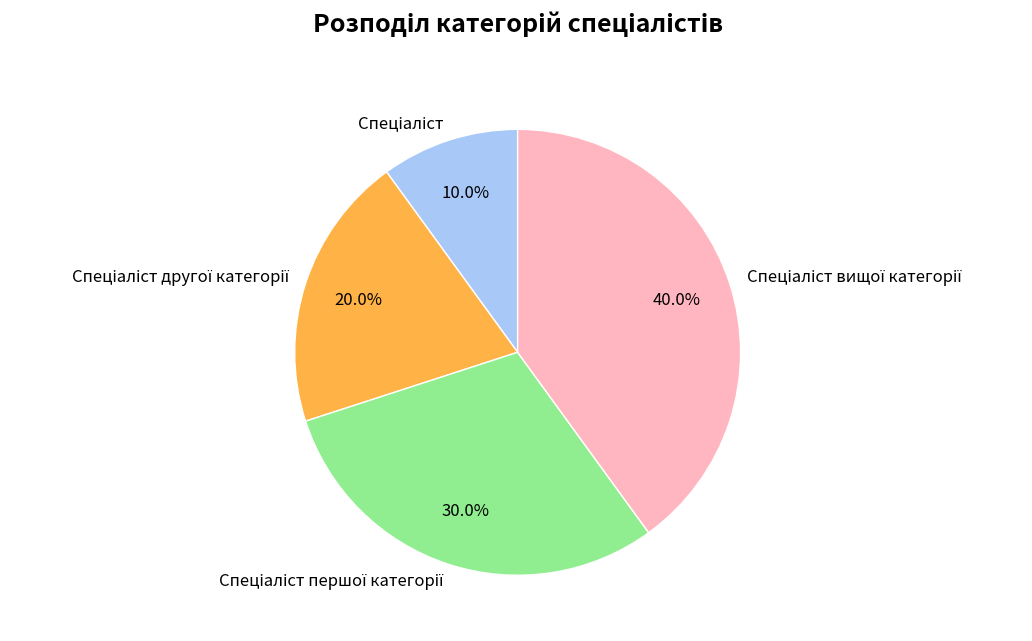

Is there any slice that represents more than half of the pie?

No